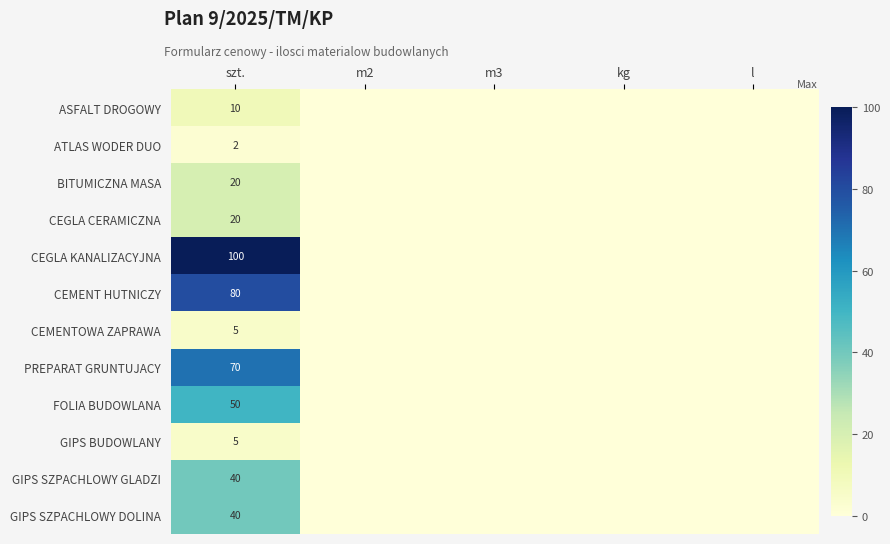

What is the difference between the highest and lowest values at szt.?

98